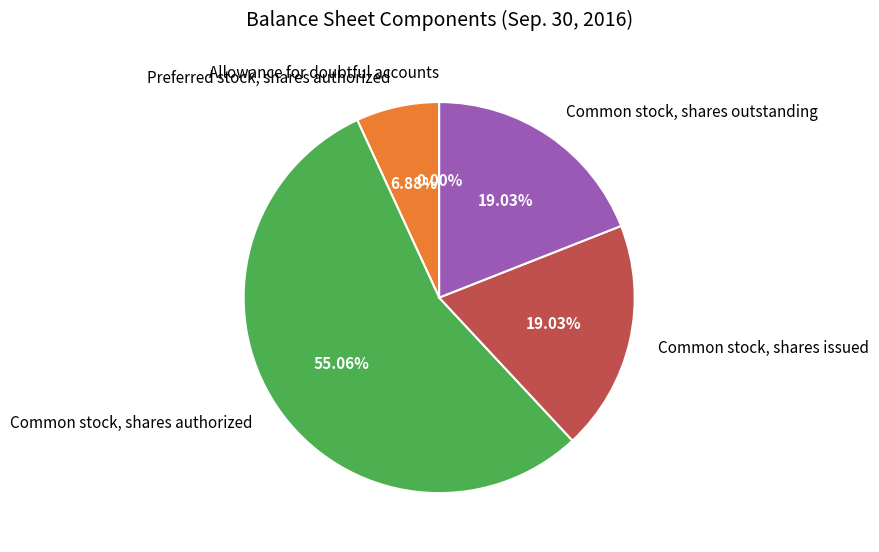

Approximately how many times larger is the value at Common stock, shares authorized compared to Common stock, shares outstanding?

2.9